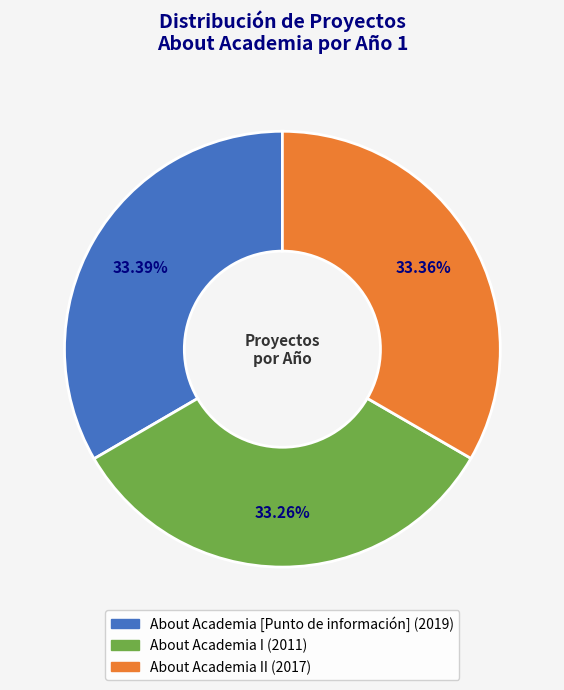

Is there a majority slice in this chart?

No